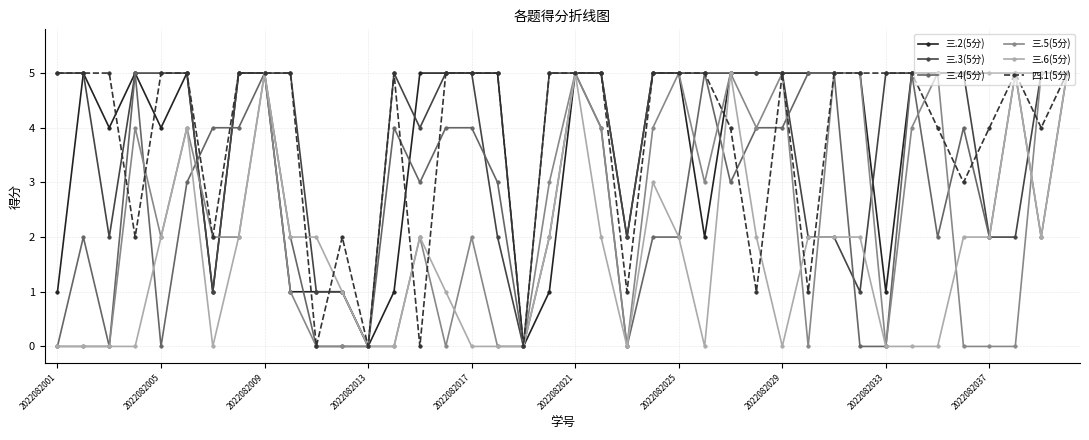

True or false: 三.2(5分) has more than 0 interior local peaks.

True